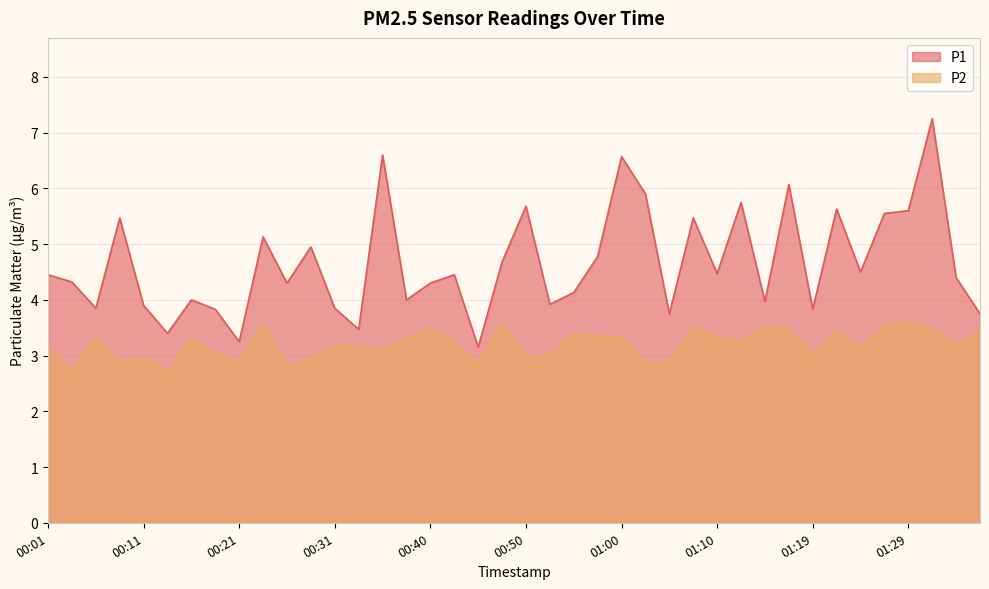

What is the total value across all series at 01:22?

9.1